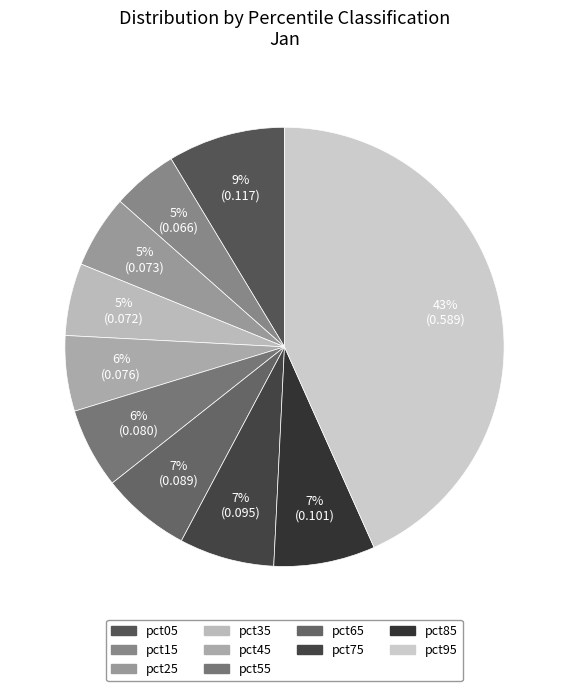

How many segments does this pie chart have?

10